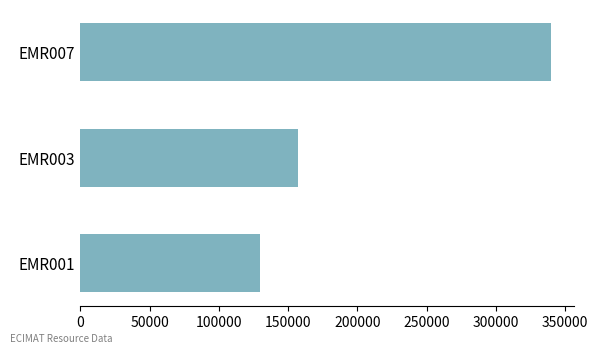

At which label is the value closest to 234607?

EMR003